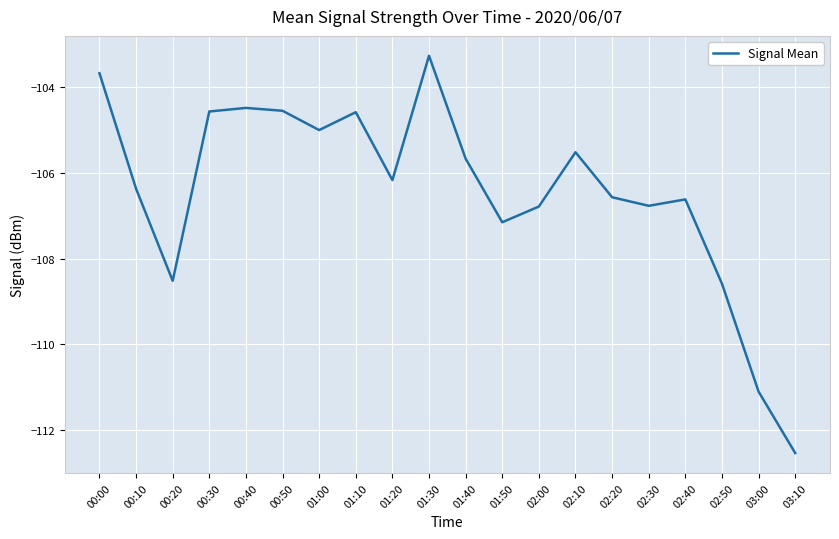

Where does the data first go above -106?

00:00